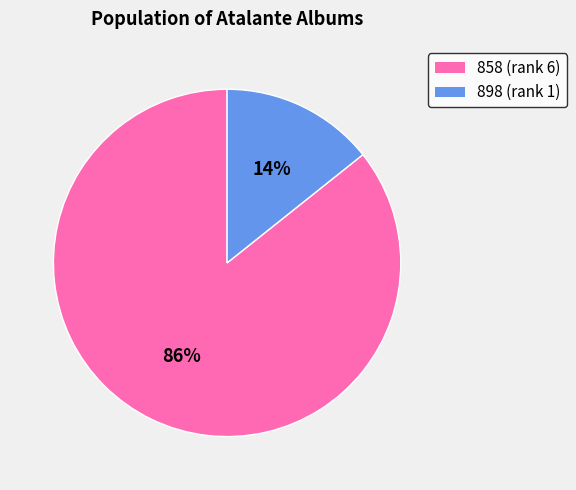

Which category accounts for the majority?

858